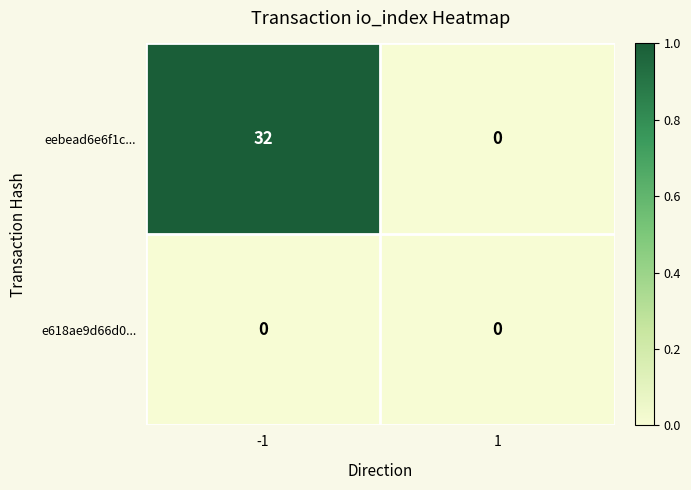

Rank the series at -1 from highest to lowest value.

eebead6e6f1c..., e618ae9d66d0...